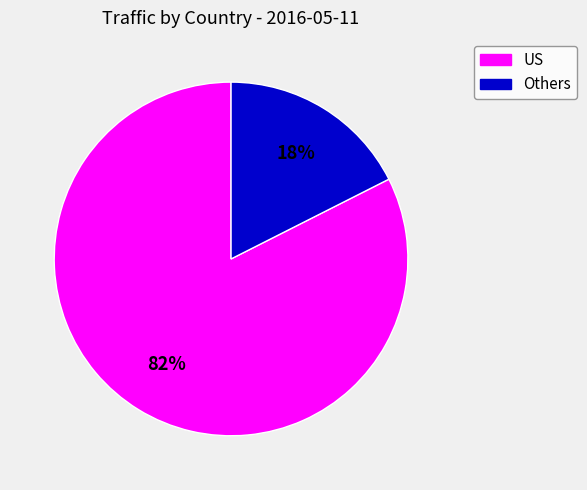

To the nearest percent, what is the average slice percentage?

50%